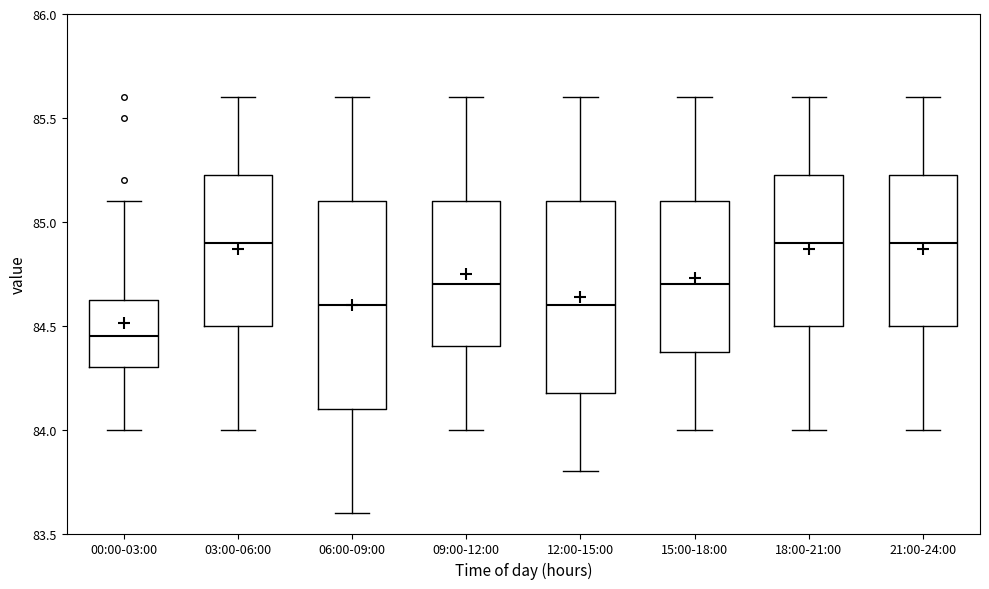

Reading left to right, transcribe this box plot: for each box, give where its median line is, the range the box spans, and where its two whiskers end, as read against the y-axis. The values are not printed on the chart, so give them approximately, as read against the axis.

00:00-03:00: median 84.45, box 84.30 to 84.65, whiskers 84.00 to 85.10
03:00-06:00: median 84.90, box 84.50 to 85.25, whiskers 84.00 to 85.60
06:00-09:00: median 84.60, box 84.10 to 85.10, whiskers 83.60 to 85.60
09:00-12:00: median 84.70, box 84.40 to 85.10, whiskers 84.00 to 85.60
12:00-15:00: median 84.60, box 84.20 to 85.10, whiskers 83.80 to 85.60
15:00-18:00: median 84.70, box 84.40 to 85.10, whiskers 84.00 to 85.60
18:00-21:00: median 84.90, box 84.50 to 85.25, whiskers 84.00 to 85.60
21:00-24:00: median 84.90, box 84.50 to 85.25, whiskers 84.00 to 85.60